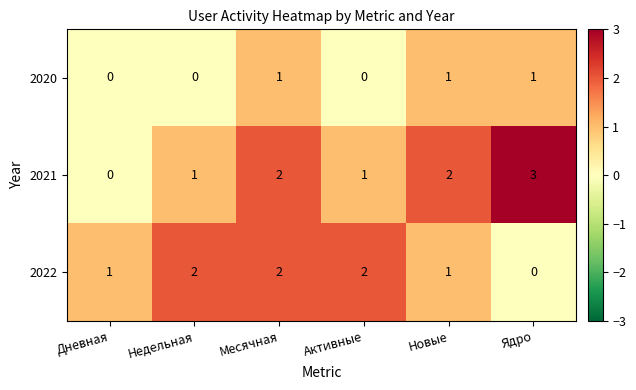

How many distinct data groups are displayed?

3